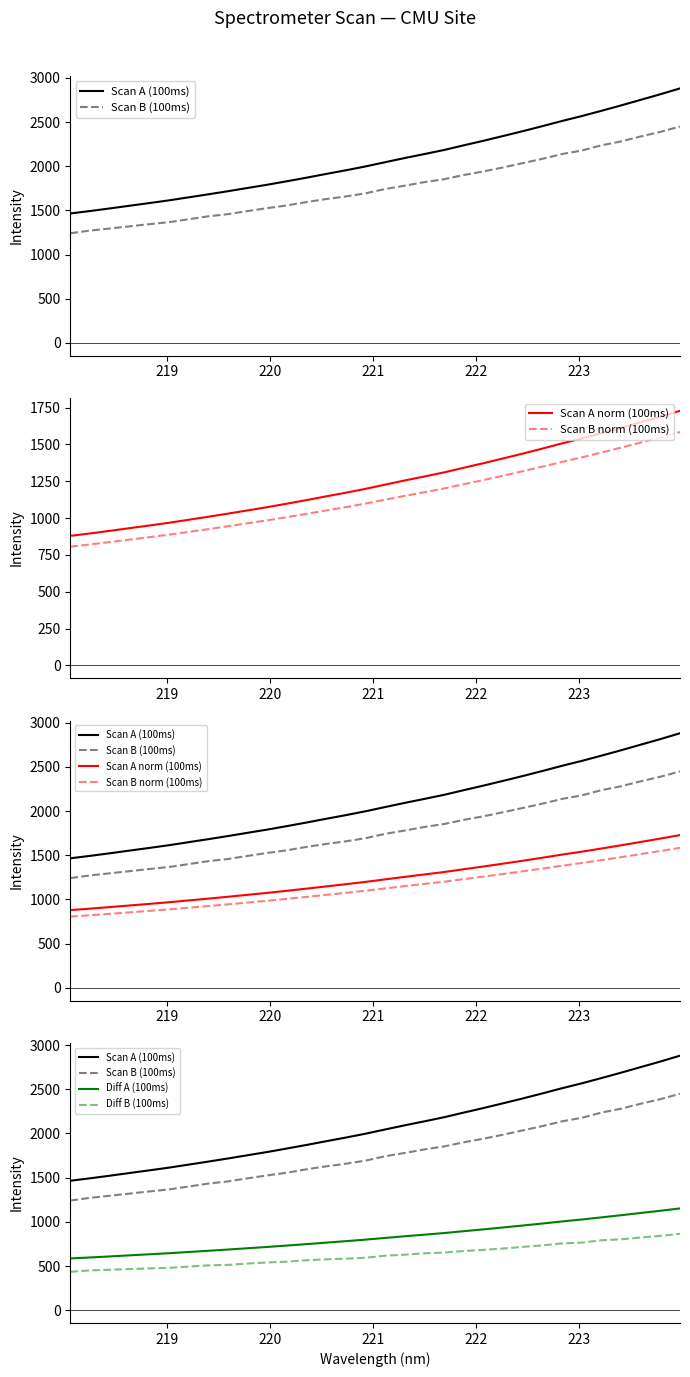

What is the approximate value of Scan A norm (100ms) at 15?

1198.6